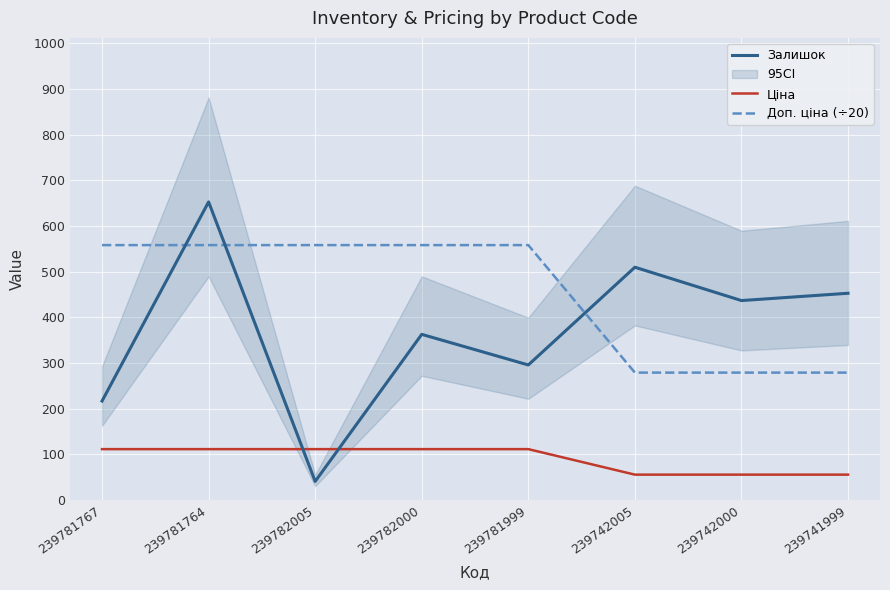

How many categories are shown in the chart?

8